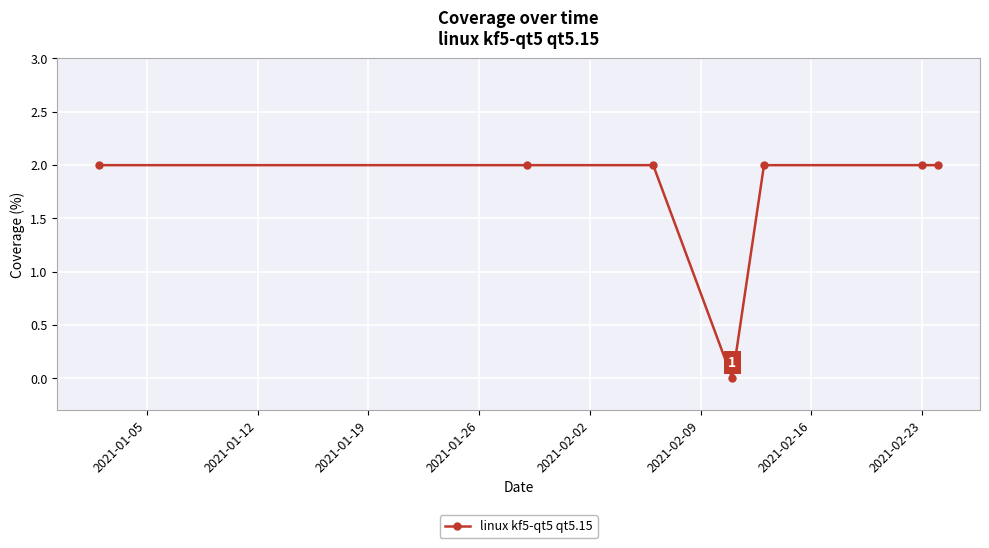

What is the value of the 5th point from the left?

2